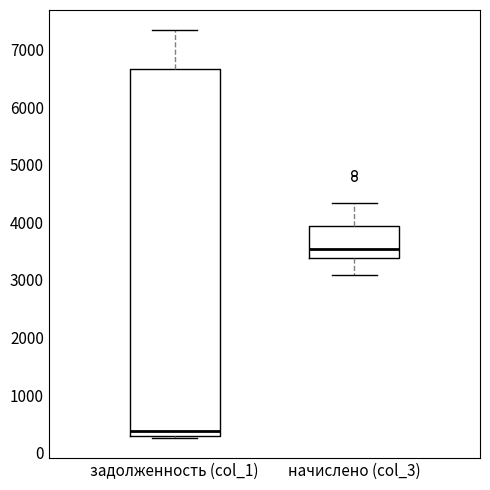

Which box has the lowest median line?

задолженность (col_1)